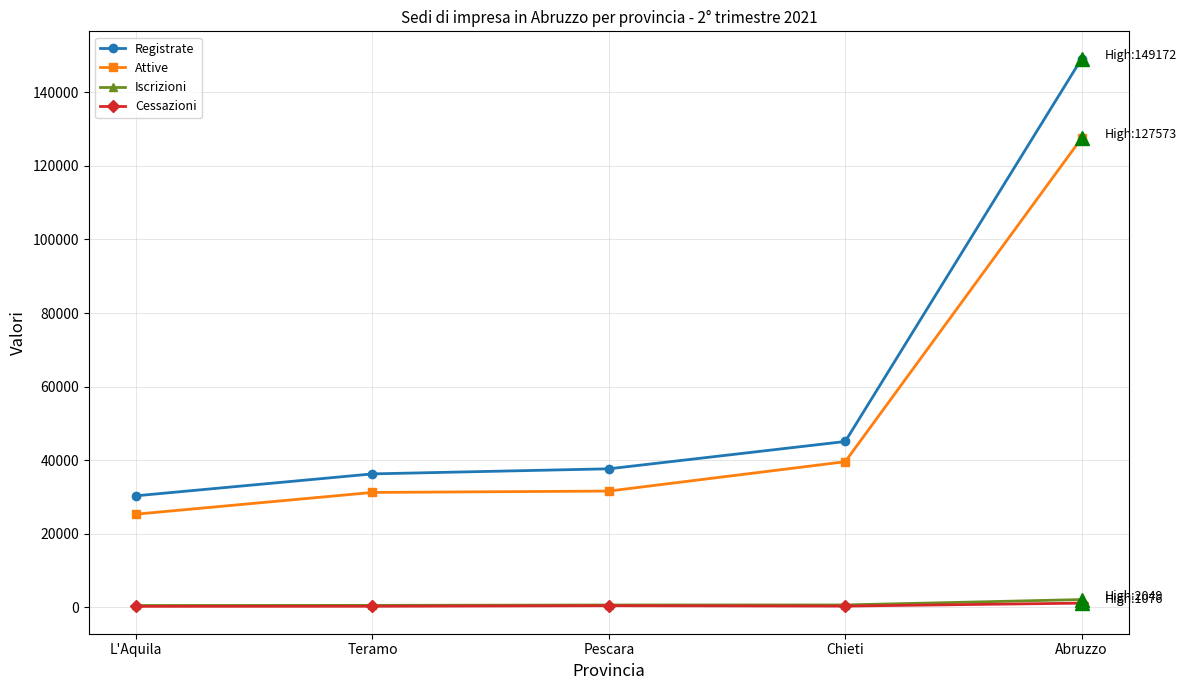

At which category is the sum across all series the highest?

Abruzzo